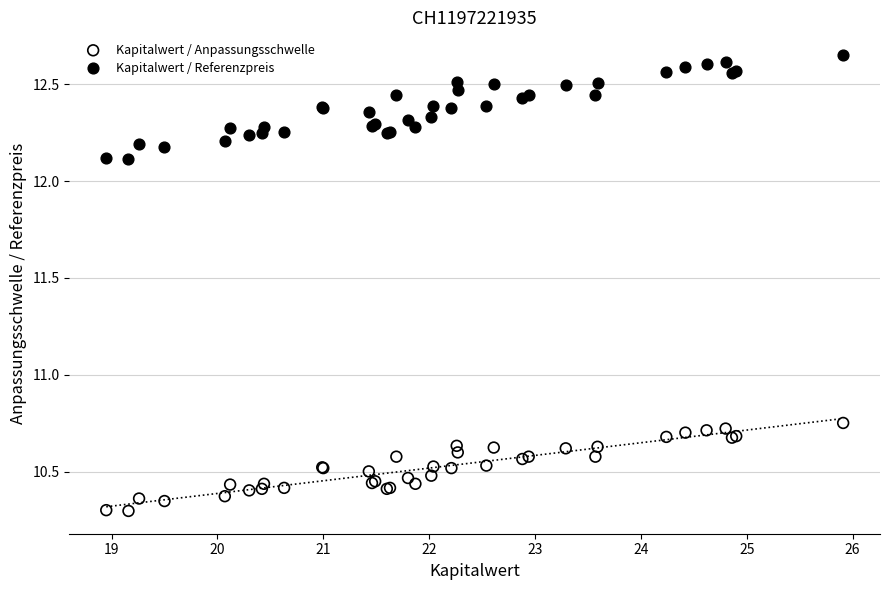

What is the X range (max minus min) for the scatter plot?

7.0